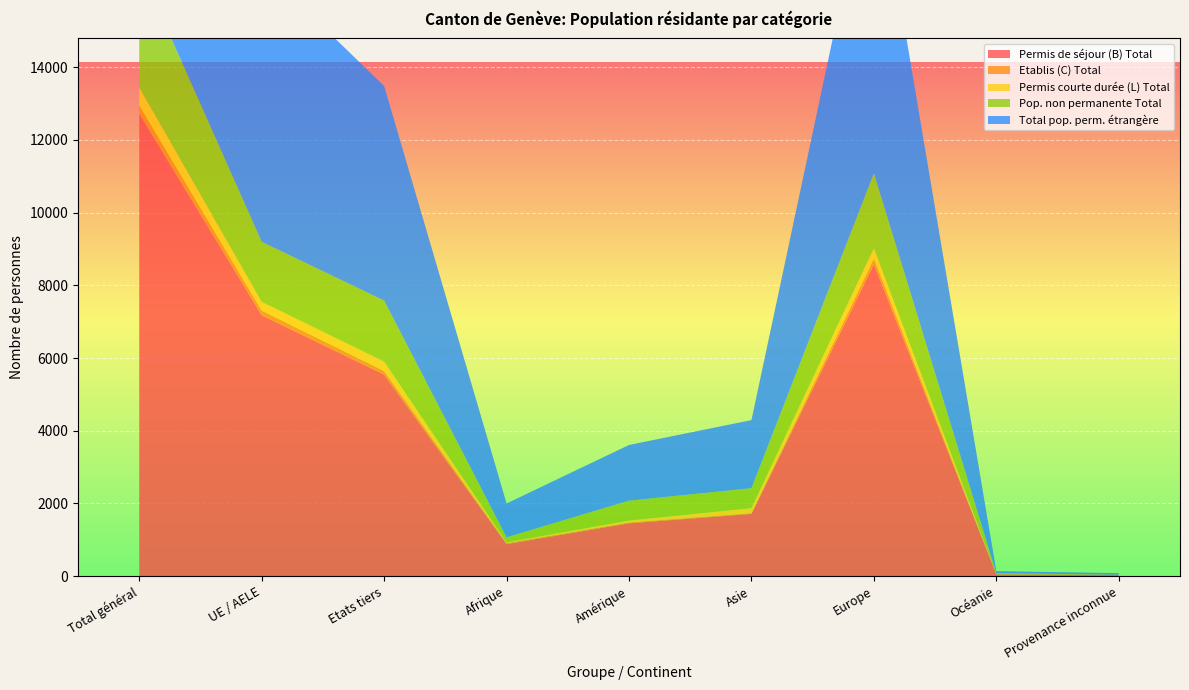

Reading right to left, extract all data points from this chart.

Permis de séjour (B) Total: Provenance inconnue=40	Océanie=52	Europe=8579	Asie=1713	Amérique=1454	Afrique=882	Etats tiers=5544	UE / AELE=7176	Total général=12720
Etablis (C) Total: Provenance inconnue=1	Océanie=0	Europe=156	Asie=19	Amérique=25	Afrique=27	Etats tiers=99	UE / AELE=129	Total général=228
Permis courte durée (L) Total: Provenance inconnue=0	Océanie=3	Europe=283	Asie=140	Amérique=51	Afrique=21	Etats tiers=259	UE / AELE=239	Total général=498
Pop. non permanente Total: Provenance inconnue=2	Océanie=29	Europe=2062	Asie=549	Amérique=549	Afrique=140	Etats tiers=1678	UE / AELE=1653	Total général=3331
Total pop. perm. étrangère: Provenance inconnue=41	Océanie=55	Europe=9018	Asie=1872	Amérique=1530	Afrique=930	Etats tiers=5902	UE / AELE=7544	Total général=13446